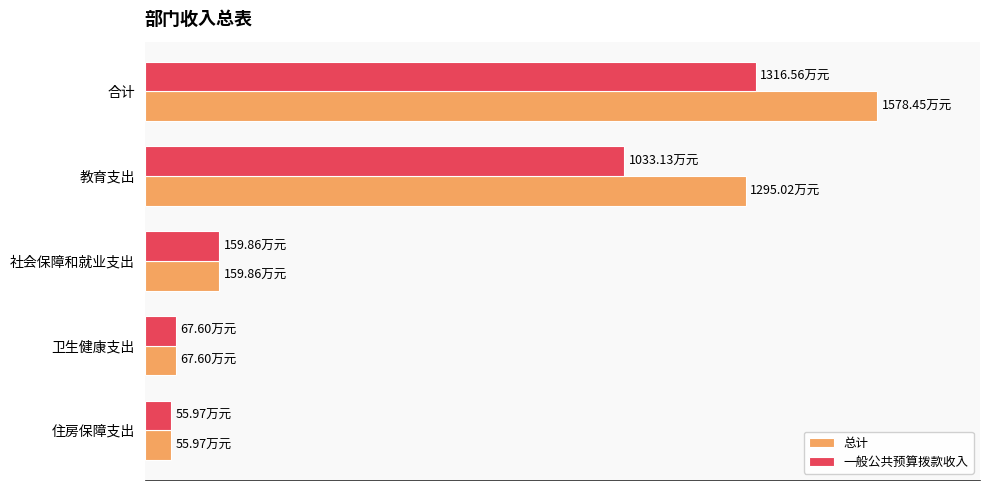

What are all the series names shown in the legend?

总计, 一般公共预算拨款收入